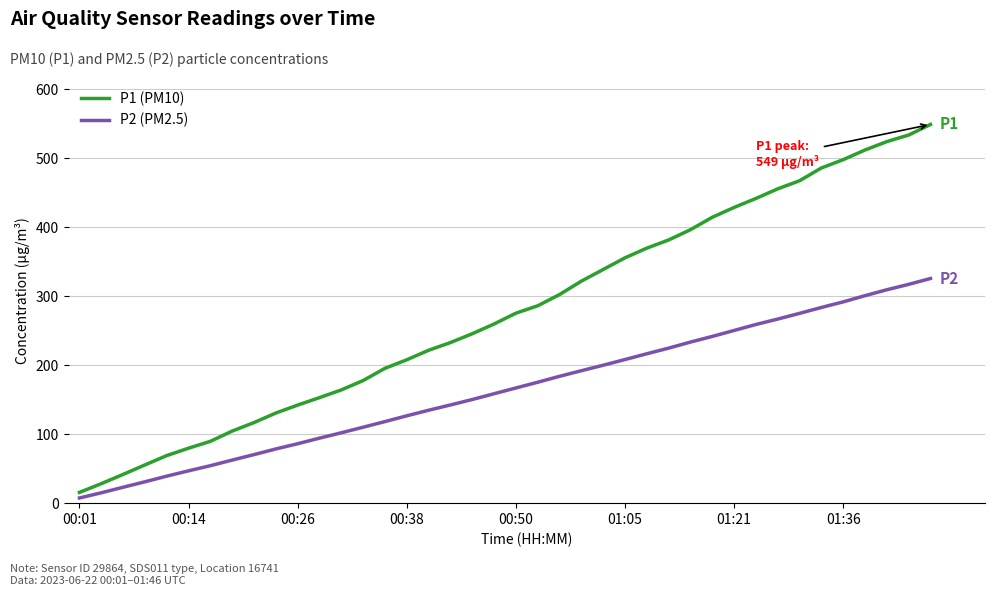

Which series has the largest total across all categories?

P1 (PM10)